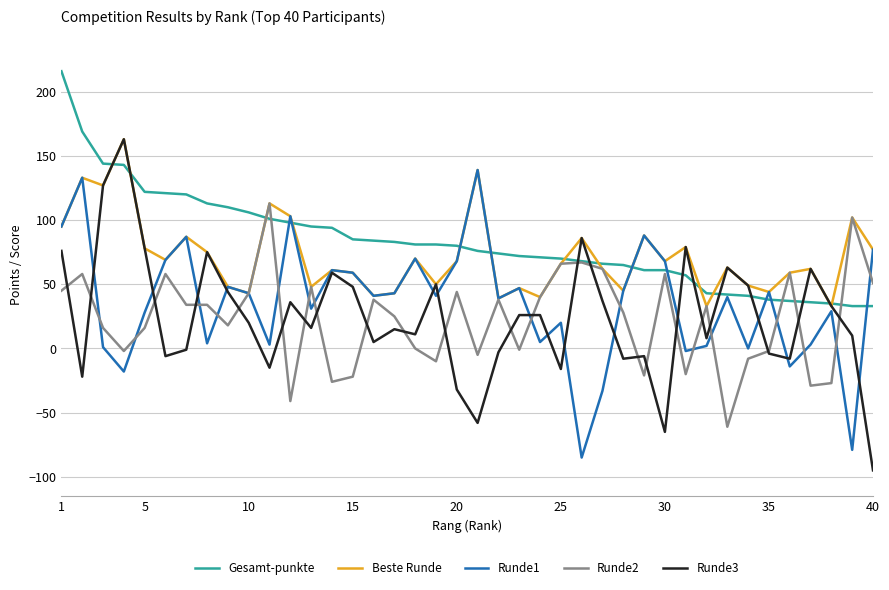

Which series ends up on top after the final intersection of Runde3 and Gesamt-punkte?

Gesamt-punkte